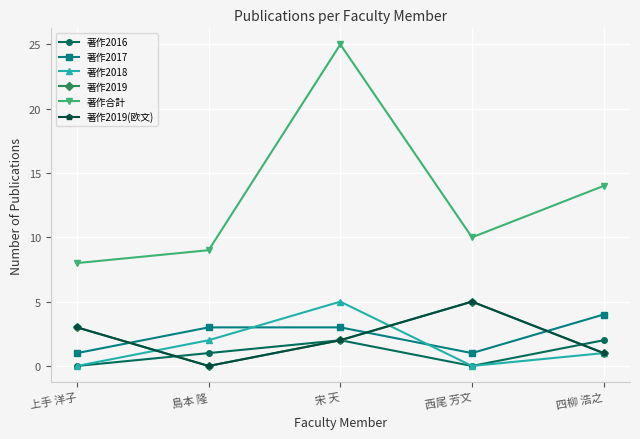

Is this an area chart (filled region under the line)?

No